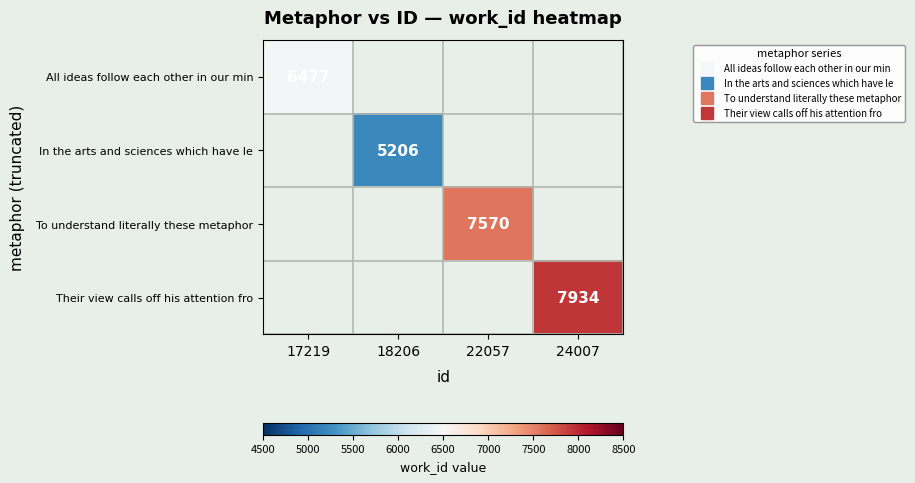

Is the value of In the arts and sciences which have le at 17219 greater than the value of Their view calls off his attention fro at 17219?

No